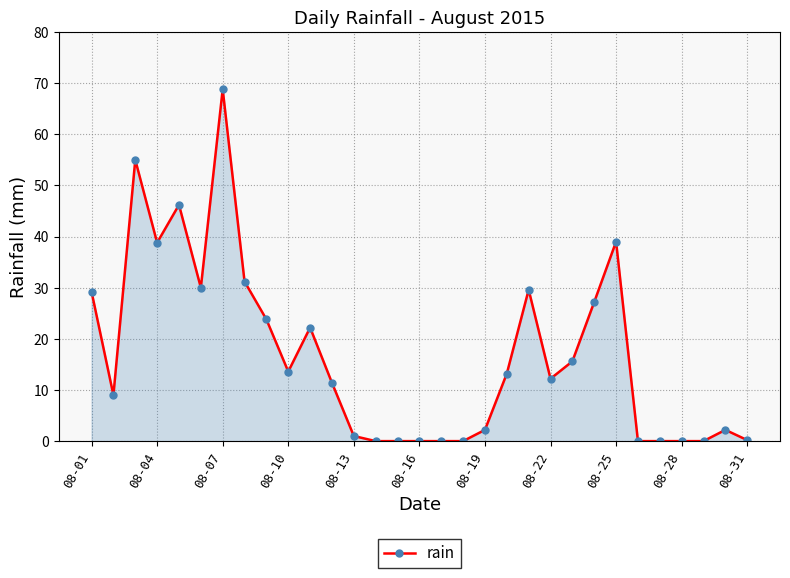

How many data points does each series have?

31